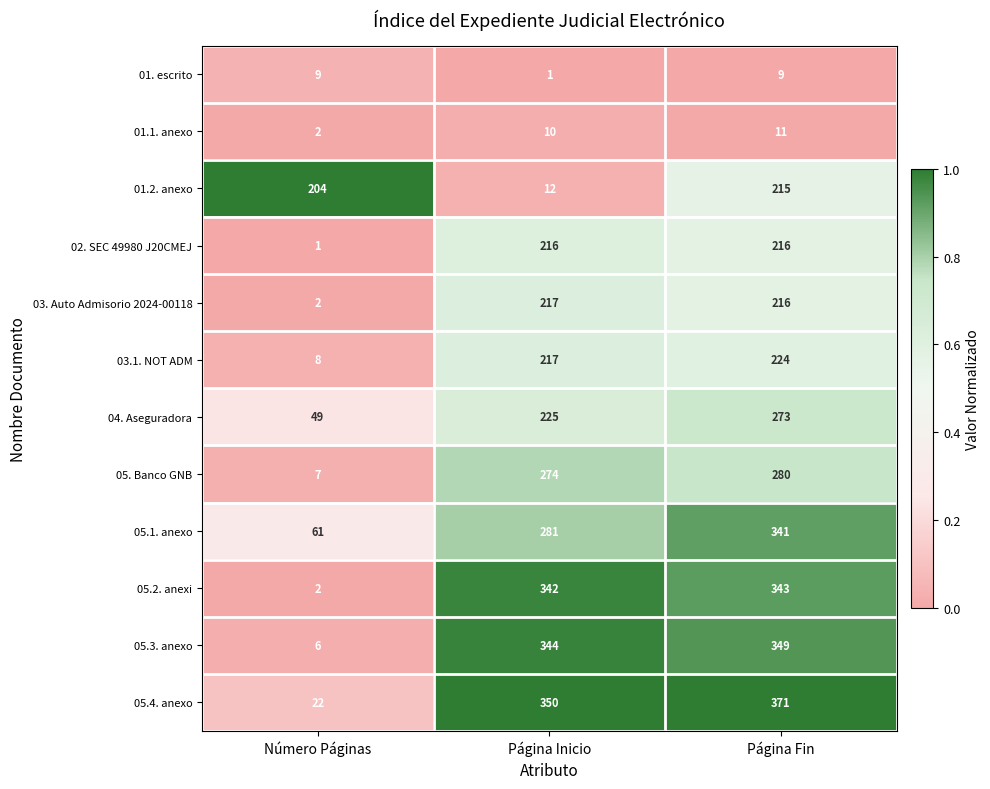

The value of 05.3. anexo at Número Páginas is 6. True or false?

True